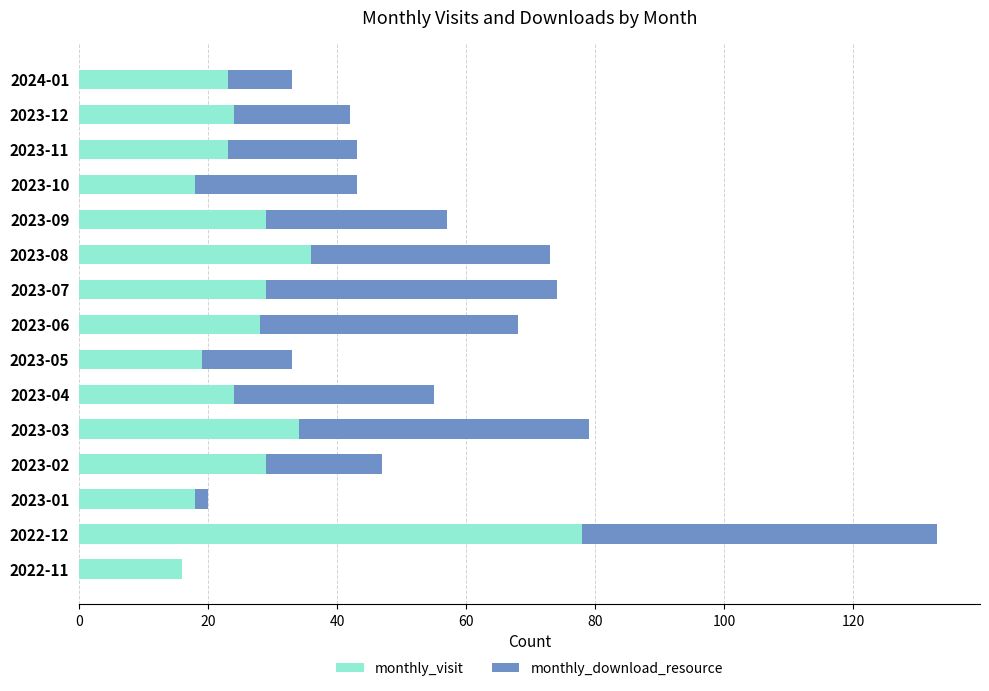

What is the highest value of the monthly_visit series?

78